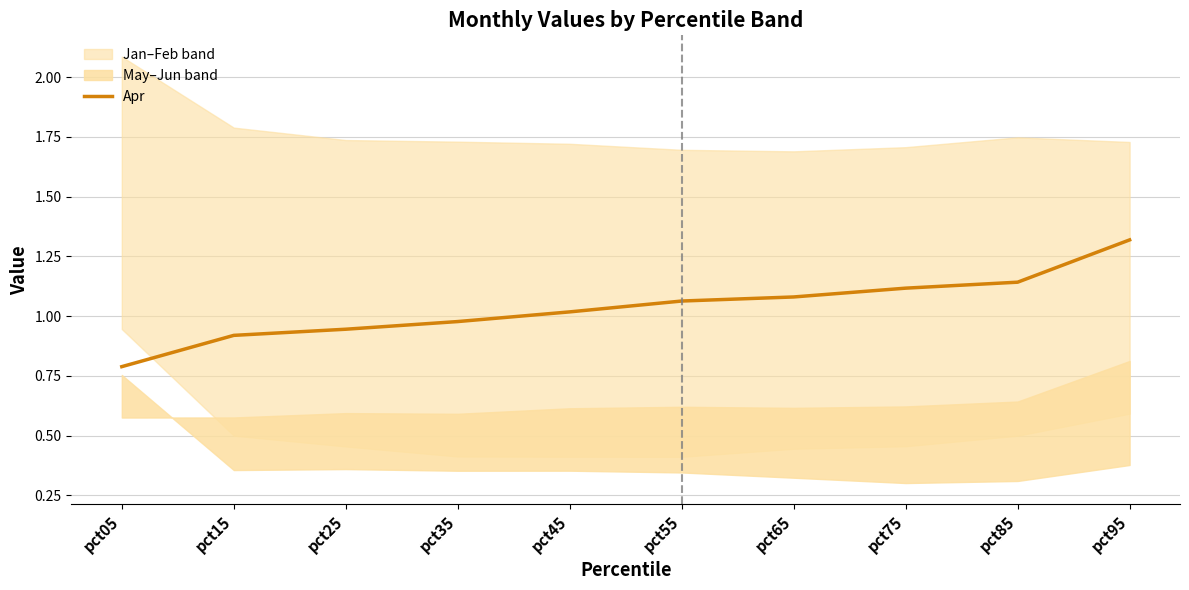

The value at pct35 is 0.6. True or false?

False